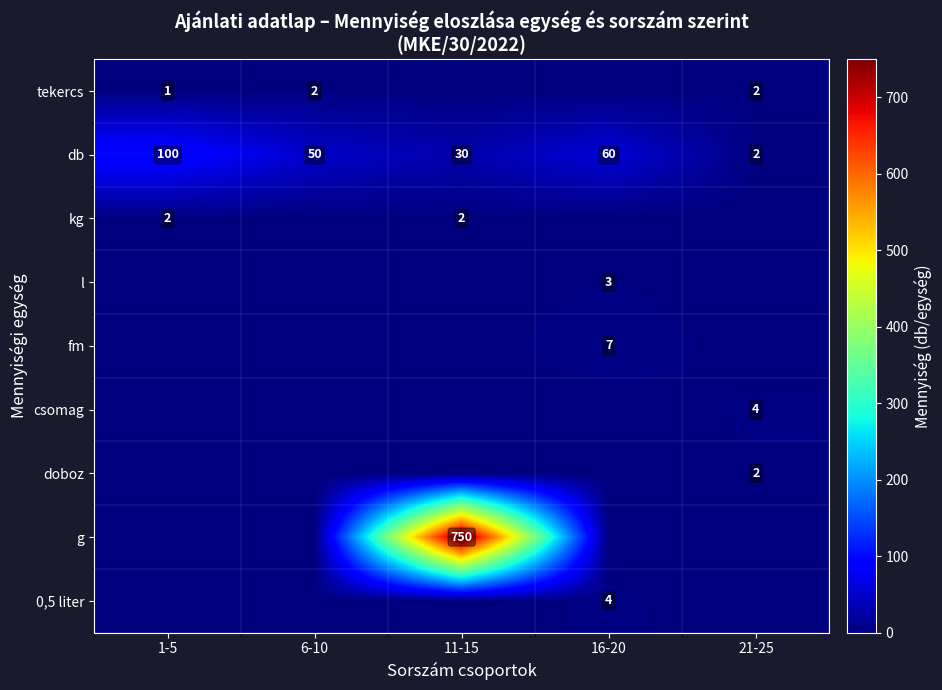

Is it true that csomag equals 2 at 21-25?

False